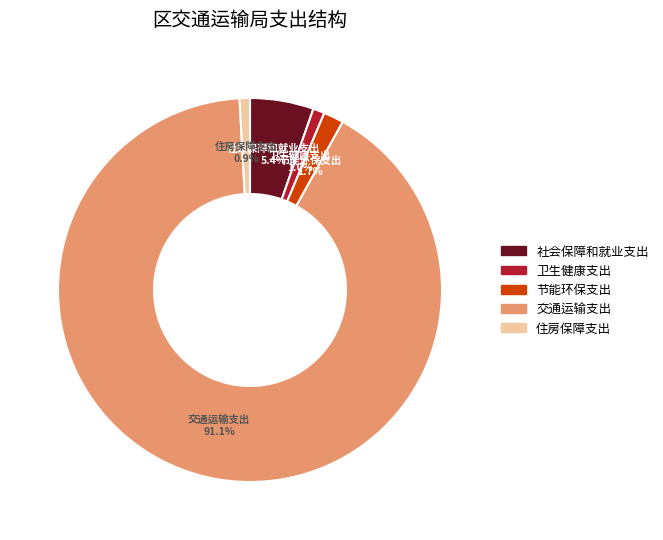

How much of the chart is everything except 卫生健康支出?

99.0%